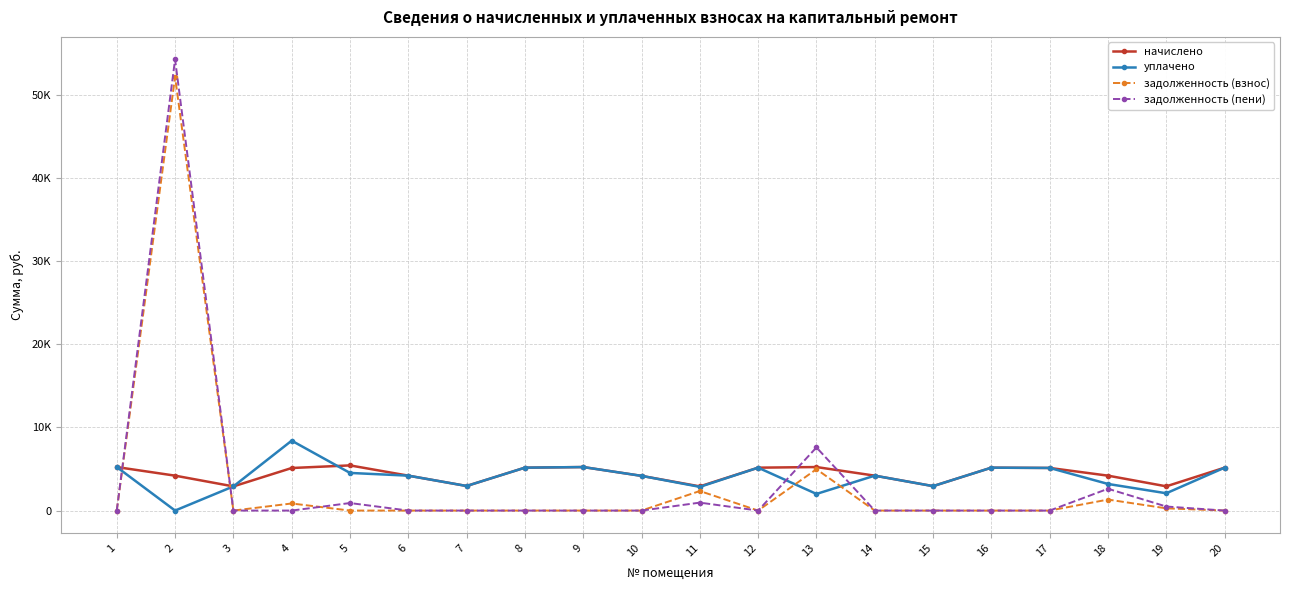

What are all the series names shown in the legend?

начислено, уплачено, задолженность (взнос), задолженность (пени)